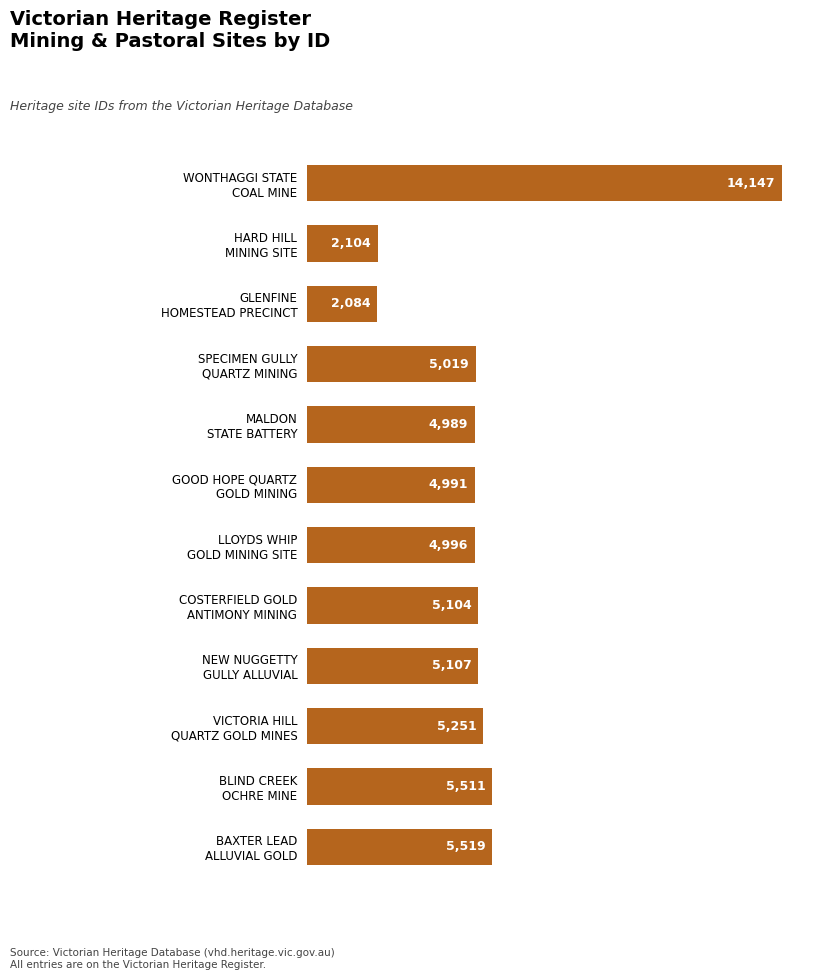

What is the difference between the maximum and minimum values?

12063